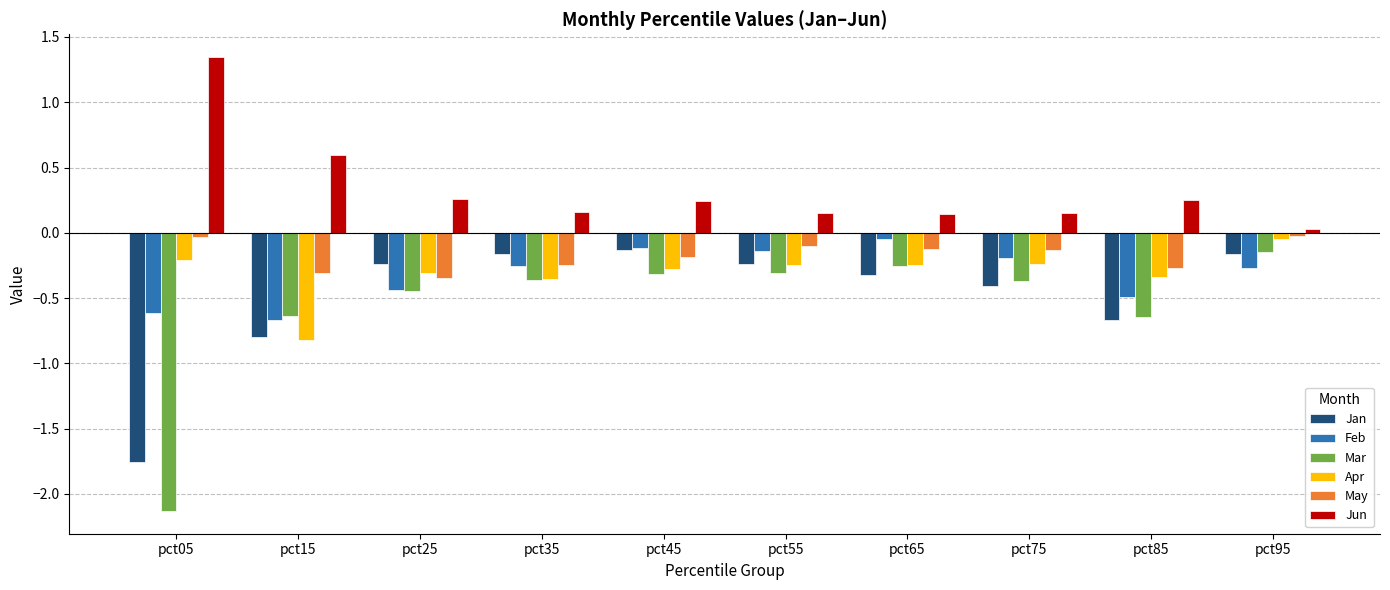

What is the difference between the maximum and minimum values in the Mar series?

2.0